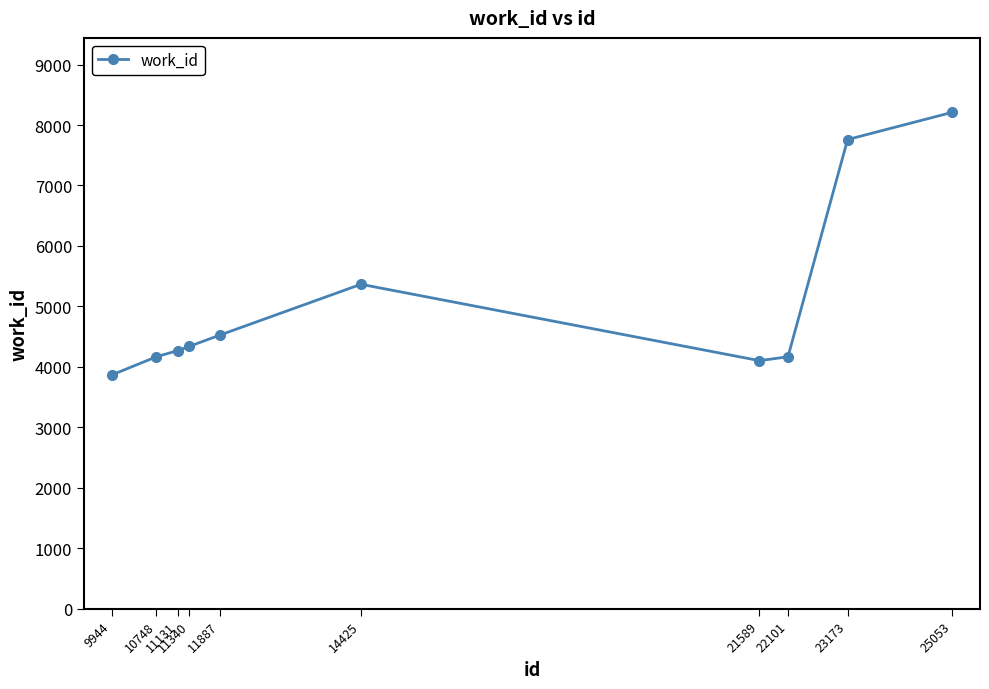

How many values are below 4339?

5